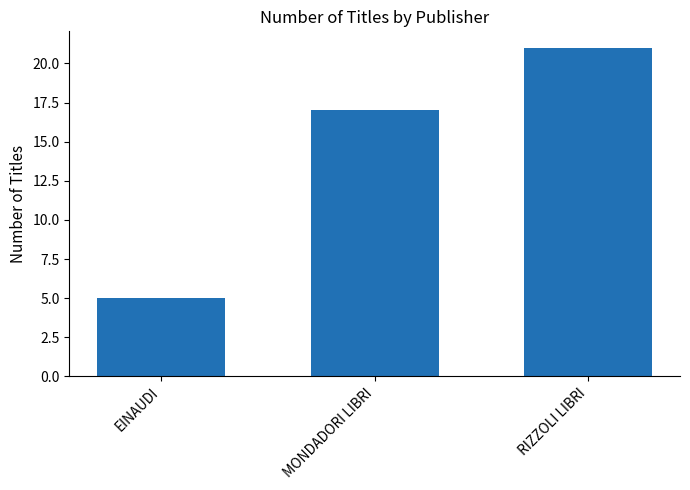

Reading right to left, list all the values displayed in this chart.

21	17	5